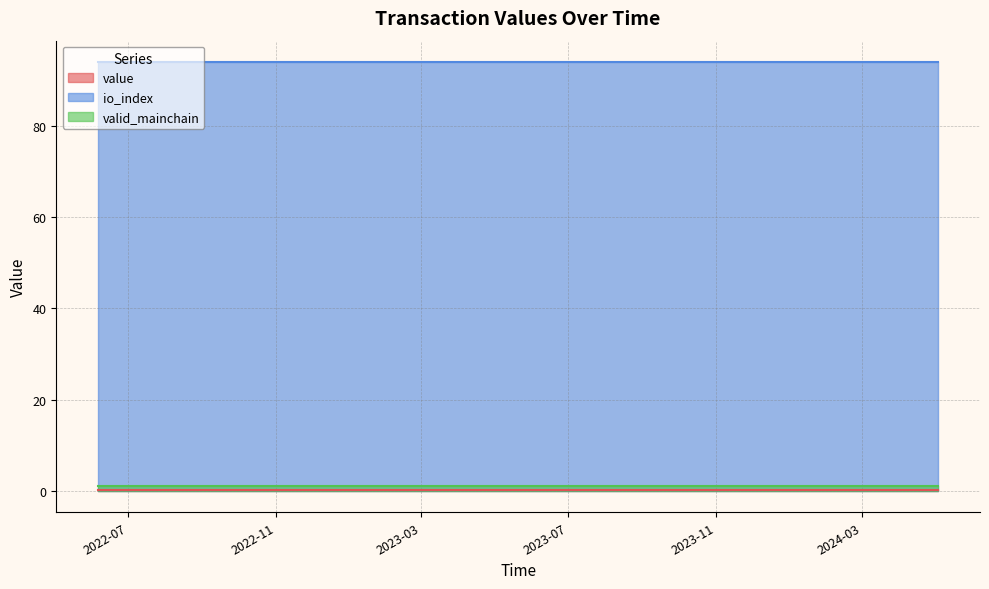

Reading left to right, what are all the values shown in this chart?

value: 0=0.2	1=0.2	2=0.2	3=0.2	4=0.2	5=0.2	6=0.2	7=0.2	8=0.2	9=0.2	10=0.2	11=0.2	12=0.2	13=0.2	14=0.2	15=0.2	16=0.2	17=0.2	18=0.2	19=0.2	20=0.2	21=0.2	22=0.2	23=0.2
io_index: 0=94.0	1=94.0	2=94.0	3=94.0	4=94.0	5=94.0	6=94.0	7=94.0	8=94.0	9=94.0	10=94.0	11=94.0	12=94.0	13=94.0	14=94.0	15=94.0	16=94.0	17=94.0	18=94.0	19=94.0	20=94.0	21=94.0	22=94.0	23=94.0
valid_mainchain: 0=1.0	1=1.0	2=1.0	3=1.0	4=1.0	5=1.0	6=1.0	7=1.0	8=1.0	9=1.0	10=1.0	11=1.0	12=1.0	13=1.0	14=1.0	15=1.0	16=1.0	17=1.0	18=1.0	19=1.0	20=1.0	21=1.0	22=1.0	23=1.0